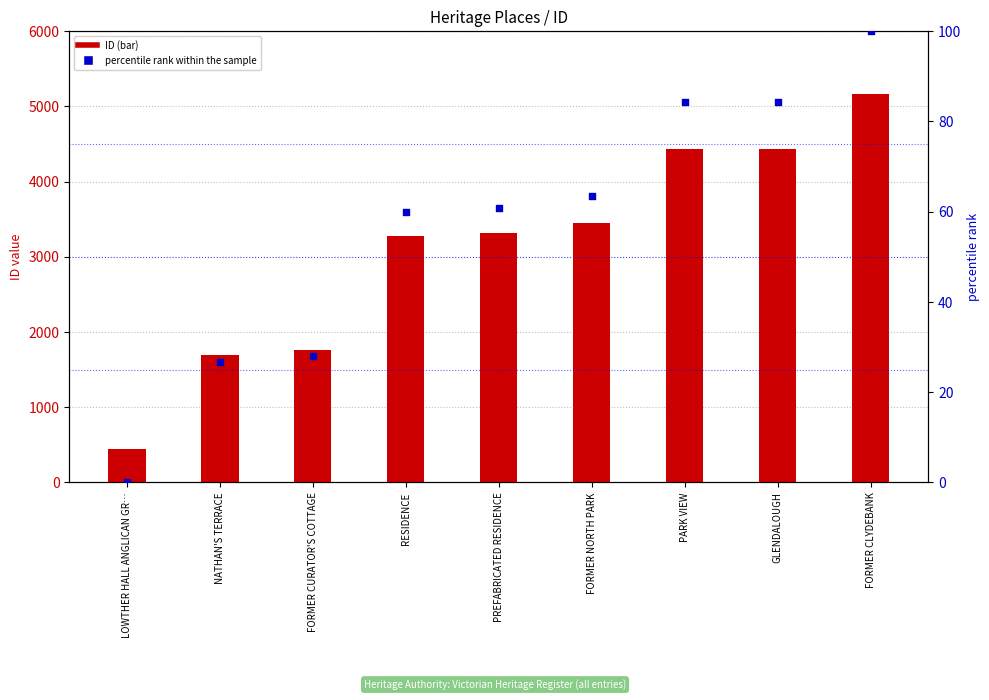

Which series reaches the minimum Y coordinate?

percentile rank within sample